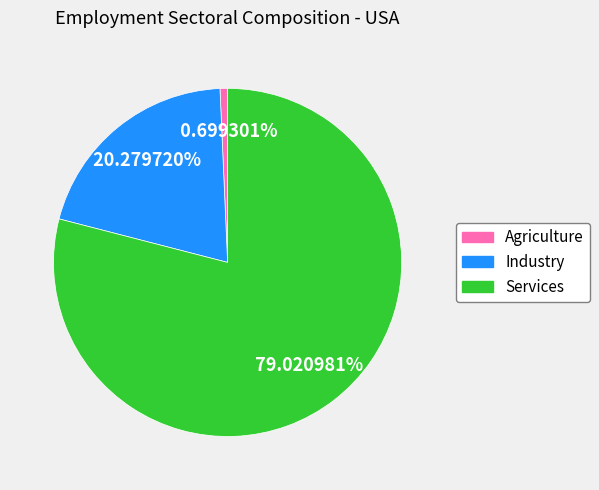

What is the ratio of the value at Industry to the value at Services?

0.3